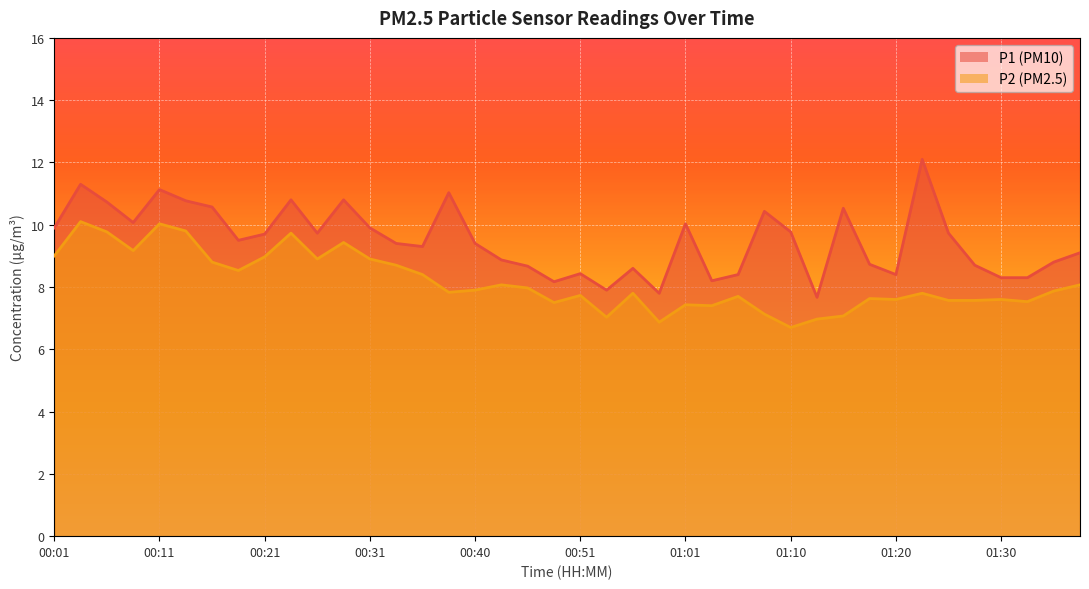

What are all the series names shown in the legend?

P1, P2